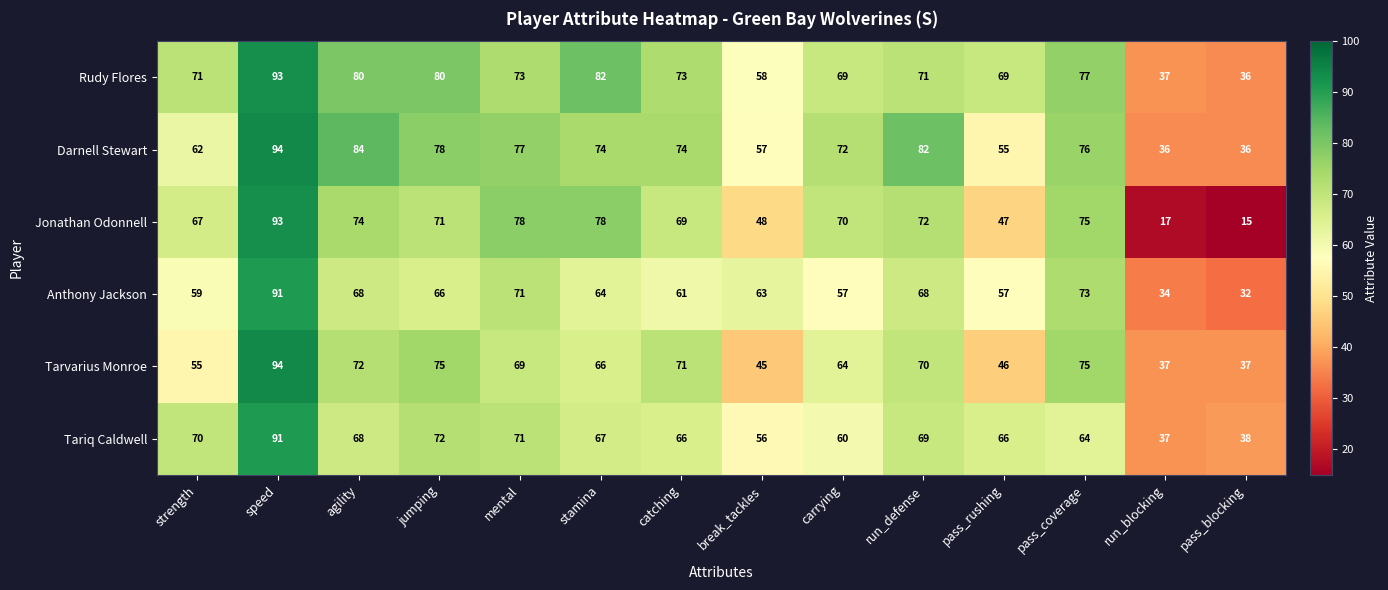

What is the difference between the Rudy Flores values at run_blocking and pass_coverage?

40